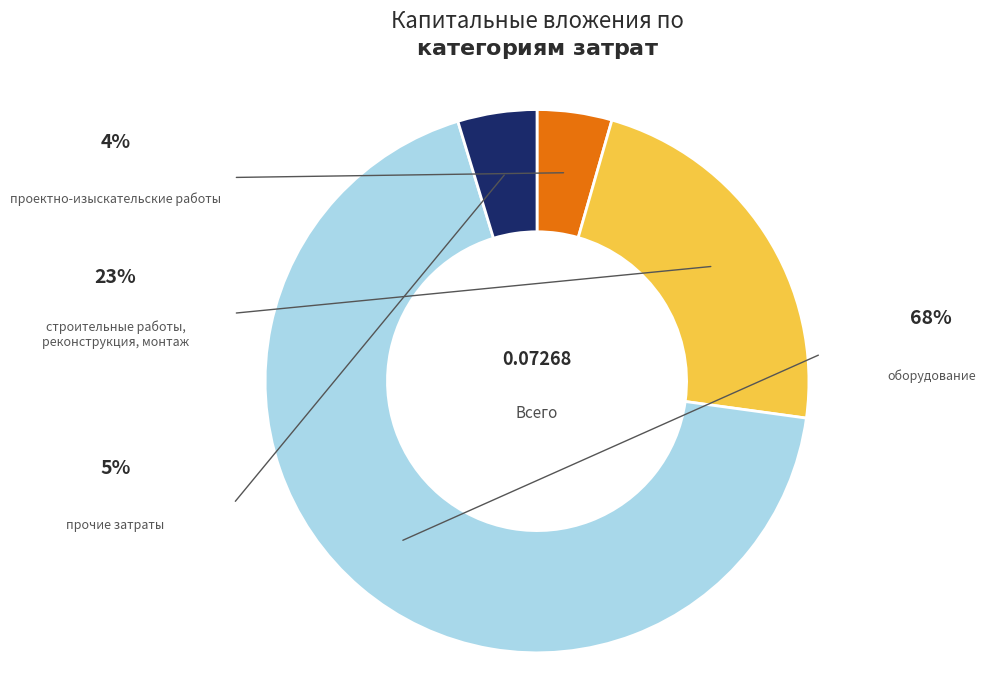

How much of the chart is everything except проектно-изыскательские работы?

95.6%